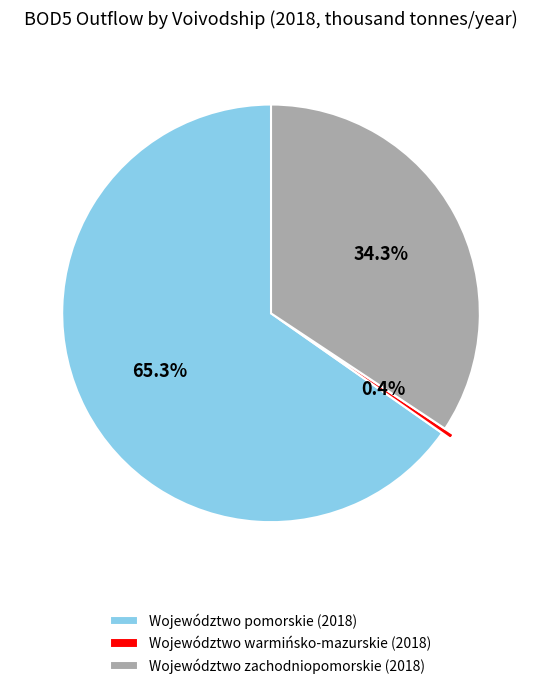

Is it true that Województwo pomorskie (2018) is 74% of the pie?

False